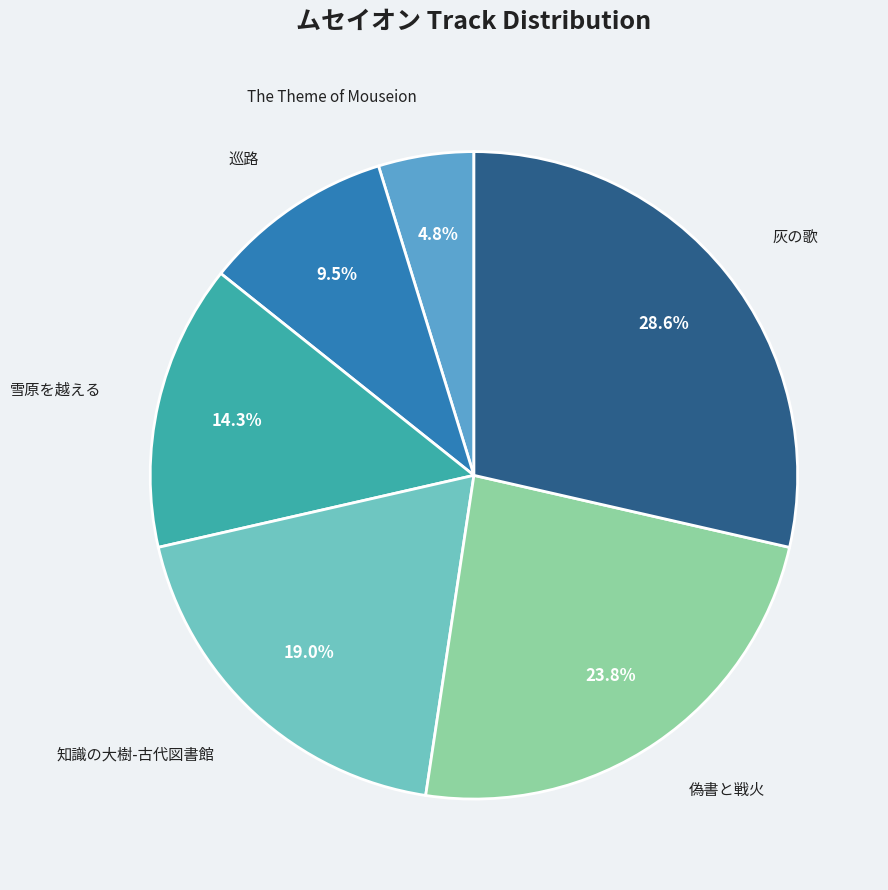

Does any single category account for the majority?

No